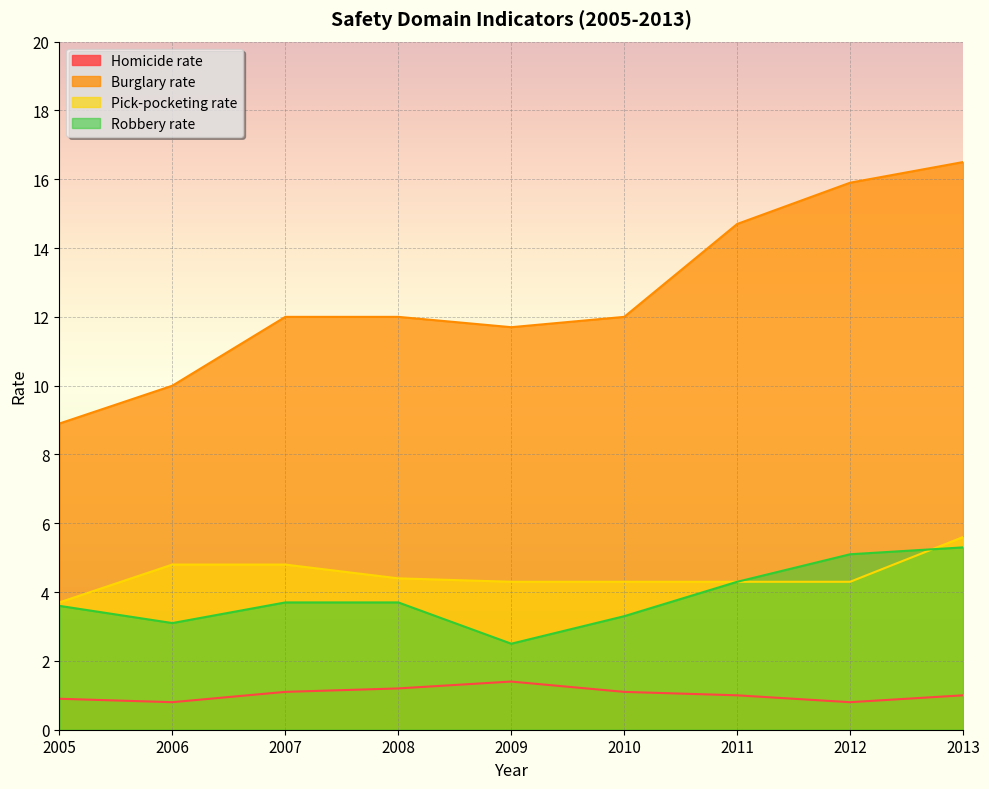

At 2011, list the series in order from smallest to largest.

Homicide rate, Pick-pocketing rate, Robbery rate, Burglary rate